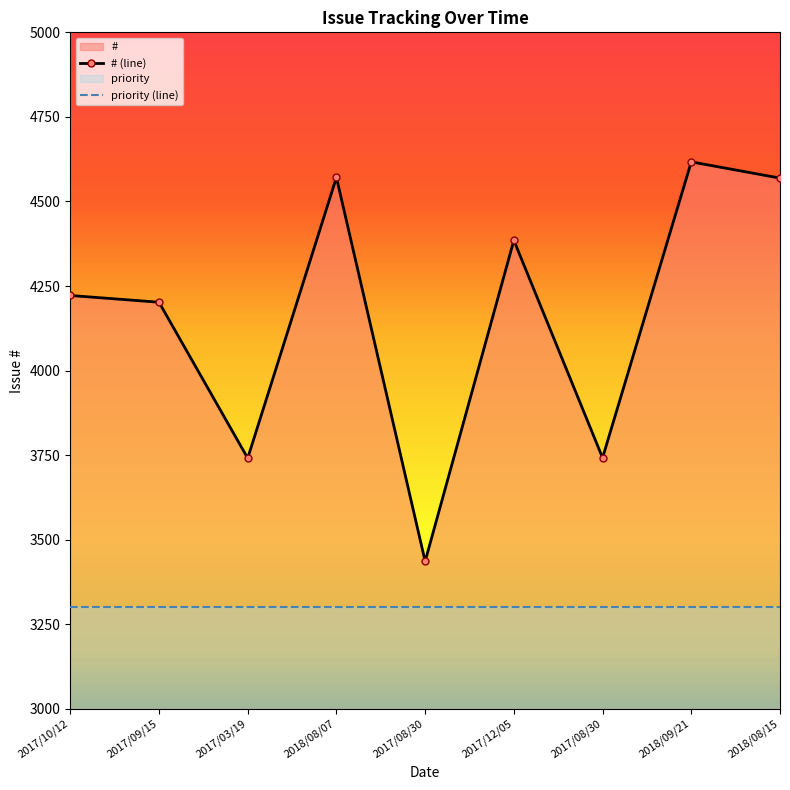

How many values are below 4222?

4